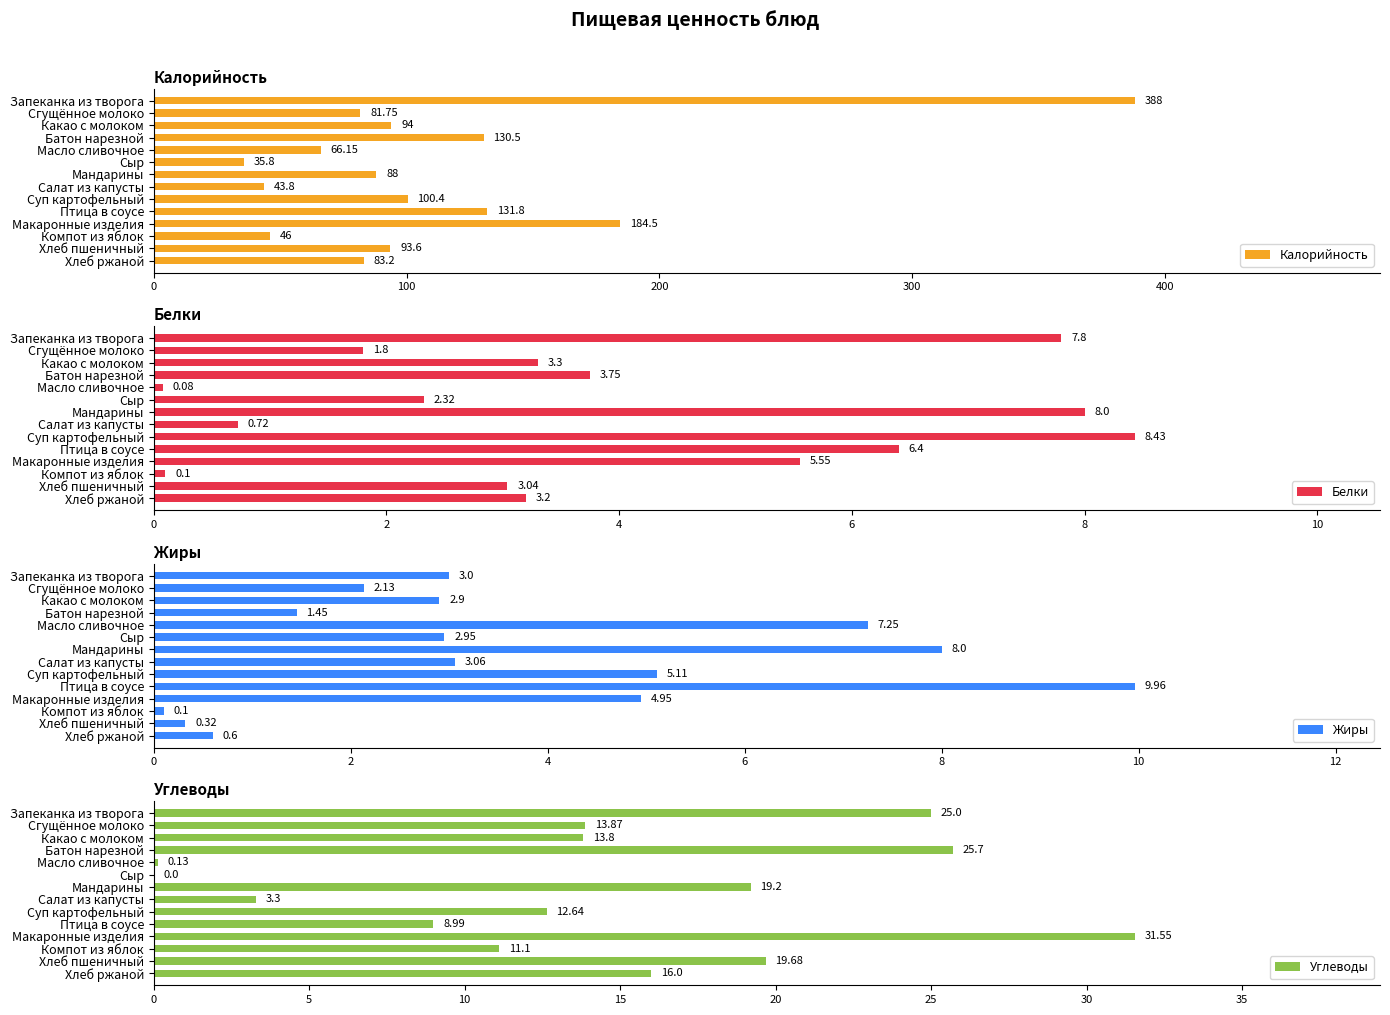

Rank the categories by Калорийность value from highest to lowest.

Запеканка из творога, Макаронные изделия, Птица в соусе, Батон нарезной, Суп картофельный, Какао с молоком, Хлеб пшеничный, Мандарины, Хлеб ржаной, Сгущённое молоко, Масло сливочное, Компот из яблок, Салат из капусты, Сыр